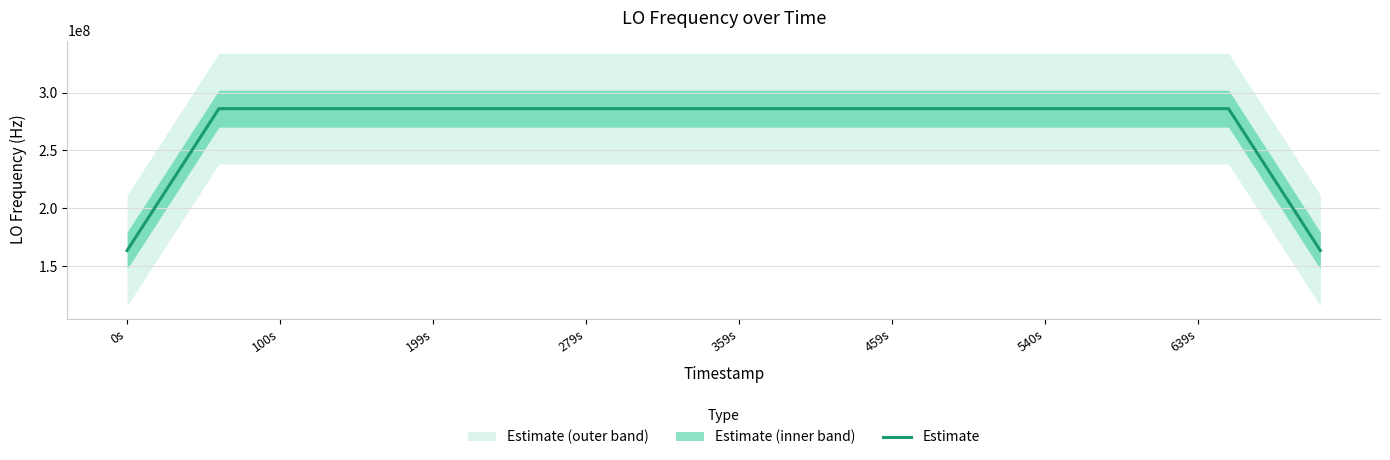

Between 34 and 279s, which is larger?

279s